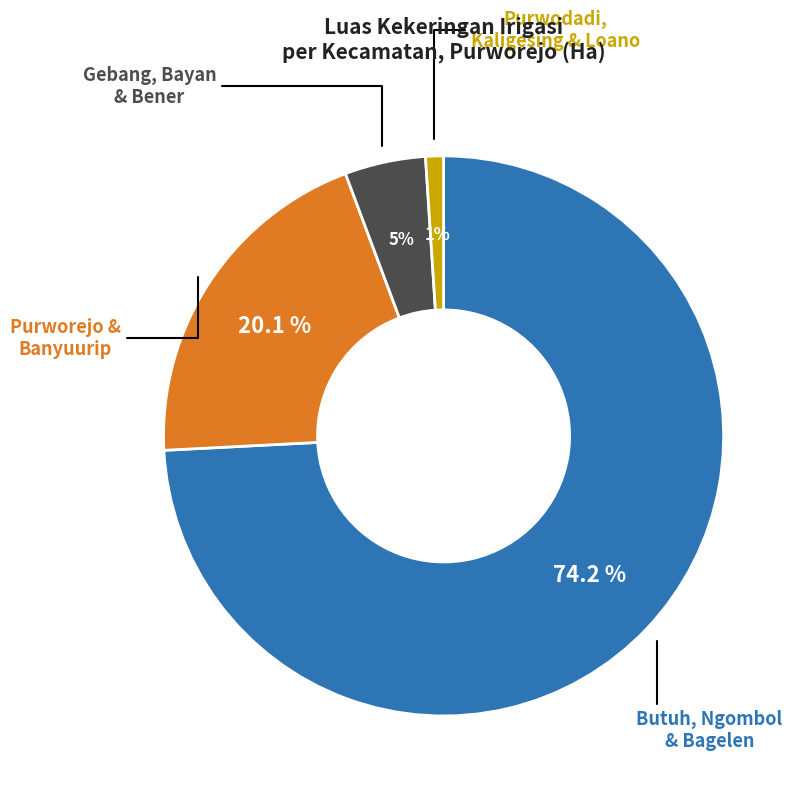

Count the number of slices in the pie.

4